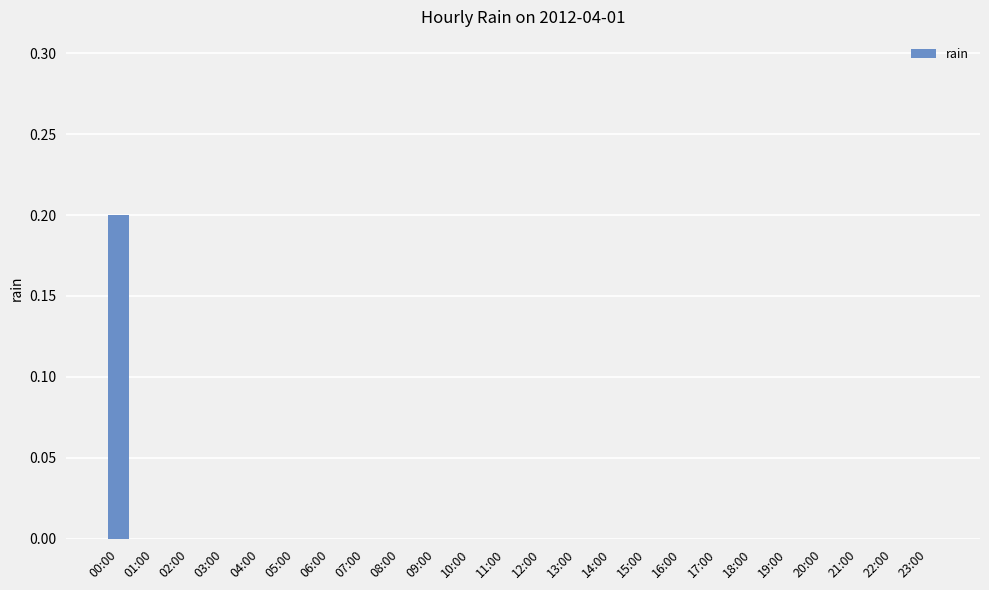

The chart shows a value of 0.0 at 20:00. True or false?

True